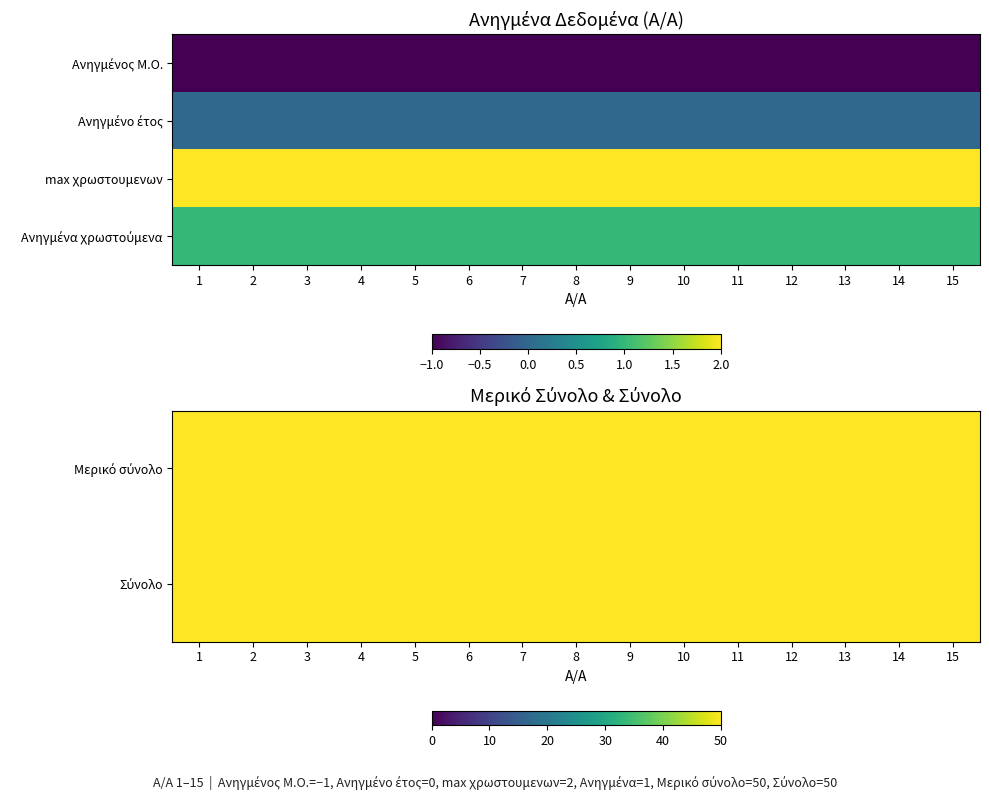

What value does the max χρωστουμενων series have at 2?

2